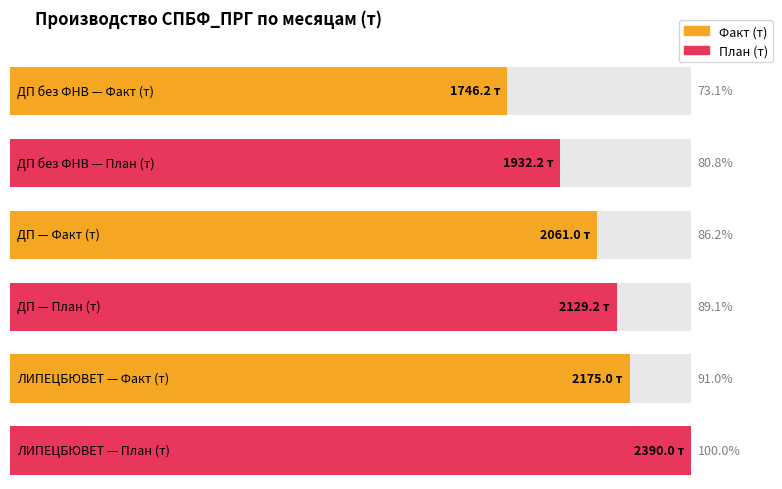

True or false: План (т) Февраль has a value of 1358.8 at ЛИПЕЦБЮВЕТ.

False